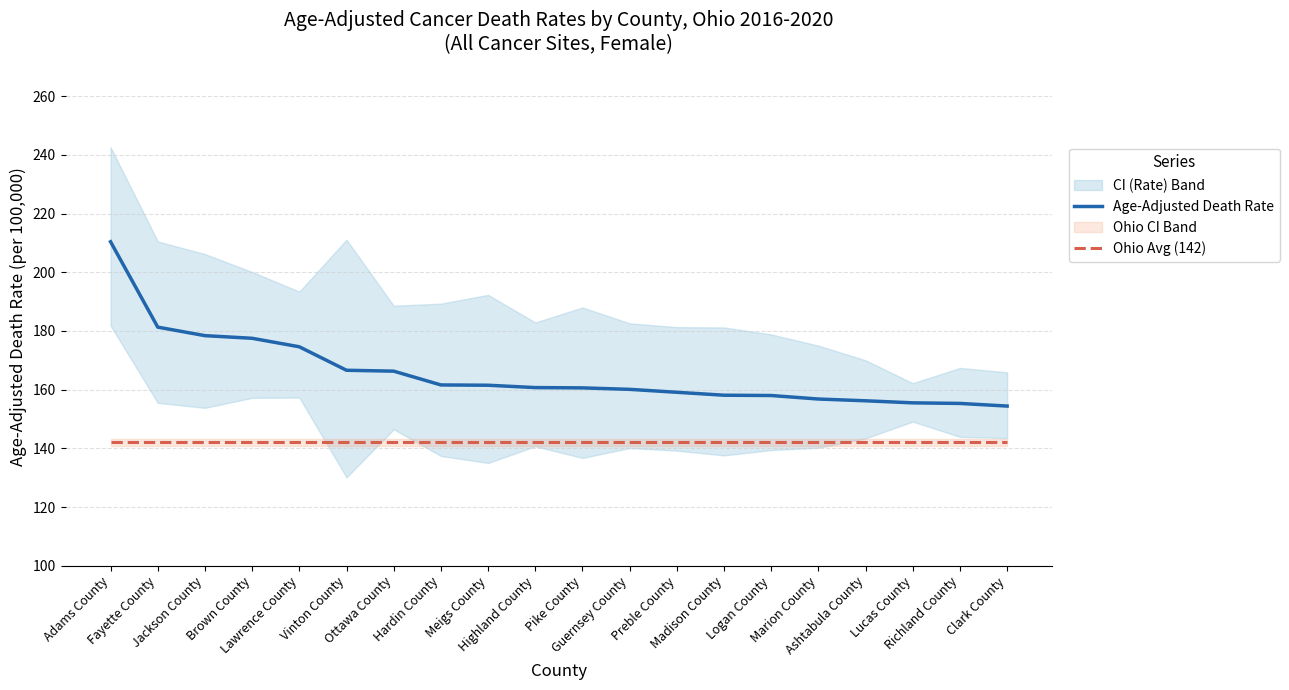

Reading left to right, what are all the values shown in this chart?

Age-Adjusted Death Rate: Adams County=210.4	Fayette County=181.3	Jackson County=178.4	Brown County=177.5	Lawrence County=174.6	Vinton County=166.6	Ottawa County=166.3	Hardin County=161.6	Meigs County=161.5	Highland County=160.7	Pike County=160.6	Guernsey County=160.1	Preble County=159.1	Madison County=158.1	Logan County=158.0	Marion County=156.8	Ashtabula County=156.2	Lucas County=155.5	Richland County=155.3	Clark County=154.4
Ohio Avg (142): Adams County=142.0	Fayette County=142.0	Jackson County=142.0	Brown County=142.0	Lawrence County=142.0	Vinton County=142.0	Ottawa County=142.0	Hardin County=142.0	Meigs County=142.0	Highland County=142.0	Pike County=142.0	Guernsey County=142.0	Preble County=142.0	Madison County=142.0	Logan County=142.0	Marion County=142.0	Ashtabula County=142.0	Lucas County=142.0	Richland County=142.0	Clark County=142.0